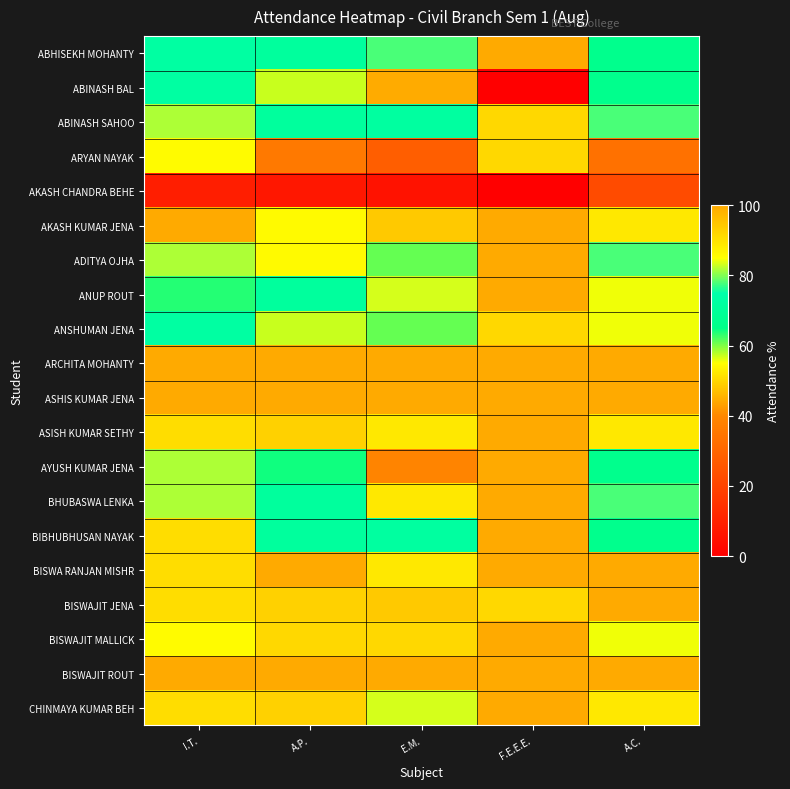

Reading left to right, list all the values displayed in this chart.

ABHISEKH MOHANTY: I.T.=72.7	A.P.=71.4	E.M.=77.8	F.E.E.E.=100.0	A.C.=66.7
ABINASH BAL: I.T.=72.7	A.P.=57.1	E.M.=44.4	F.E.E.E.=0.0	A.C.=66.7
ABINASH SAHOO: I.T.=81.8	A.P.=71.4	E.M.=72.2	F.E.E.E.=50.0	A.C.=77.8
ARYAN NAYAK: I.T.=54.5	A.P.=35.7	E.M.=27.8	F.E.E.E.=50.0	A.C.=33.3
AKASH CHANDRA BEHE: I.T.=9.1	A.P.=7.1	E.M.=5.6	F.E.E.E.=0.0	A.C.=22.2
AKASH KUMAR JENA: I.T.=100.0	A.P.=85.7	E.M.=94.4	F.E.E.E.=100.0	A.C.=88.9
ADITYA OJHA: I.T.=81.8	A.P.=85.7	E.M.=61.1	F.E.E.E.=100.0	A.C.=77.8
ANUP ROUT: I.T.=63.6	A.P.=71.4	E.M.=83.3	F.E.E.E.=100.0	A.C.=55.6
ANSHUMAN JENA: I.T.=72.7	A.P.=57.1	E.M.=61.1	F.E.E.E.=50.0	A.C.=55.6
ARCHITA MOHANTY: I.T.=100.0	A.P.=100.0	E.M.=100.0	F.E.E.E.=100.0	A.C.=100.0
ASHIS KUMAR JENA: I.T.=100.0	A.P.=100.0	E.M.=100.0	F.E.E.E.=100.0	A.C.=100.0
ASISH KUMAR SETHY: I.T.=90.9	A.P.=92.9	E.M.=88.9	F.E.E.E.=100.0	A.C.=88.9
AYUSH KUMAR JENA: I.T.=81.8	A.P.=64.3	E.M.=38.9	F.E.E.E.=100.0	A.C.=66.7
BHUBASWA LENKA: I.T.=81.8	A.P.=71.4	E.M.=88.9	F.E.E.E.=100.0	A.C.=77.8
BIBHUBHUSAN NAYAK: I.T.=90.9	A.P.=71.4	E.M.=72.2	F.E.E.E.=100.0	A.C.=66.7
BISWA RANJAN MISHR: I.T.=90.9	A.P.=100.0	E.M.=88.9	F.E.E.E.=100.0	A.C.=100.0
BISWAJIT JENA: I.T.=90.9	A.P.=92.9	E.M.=94.4	F.E.E.E.=50.0	A.C.=100.0
BISWAJIT MALLICK: I.T.=54.5	A.P.=50.0	E.M.=50.0	F.E.E.E.=100.0	A.C.=55.6
BISWAJIT ROUT: I.T.=100.0	A.P.=100.0	E.M.=100.0	F.E.E.E.=100.0	A.C.=100.0
CHINMAYA KUMAR BEH: I.T.=90.9	A.P.=92.9	E.M.=83.3	F.E.E.E.=100.0	A.C.=88.9